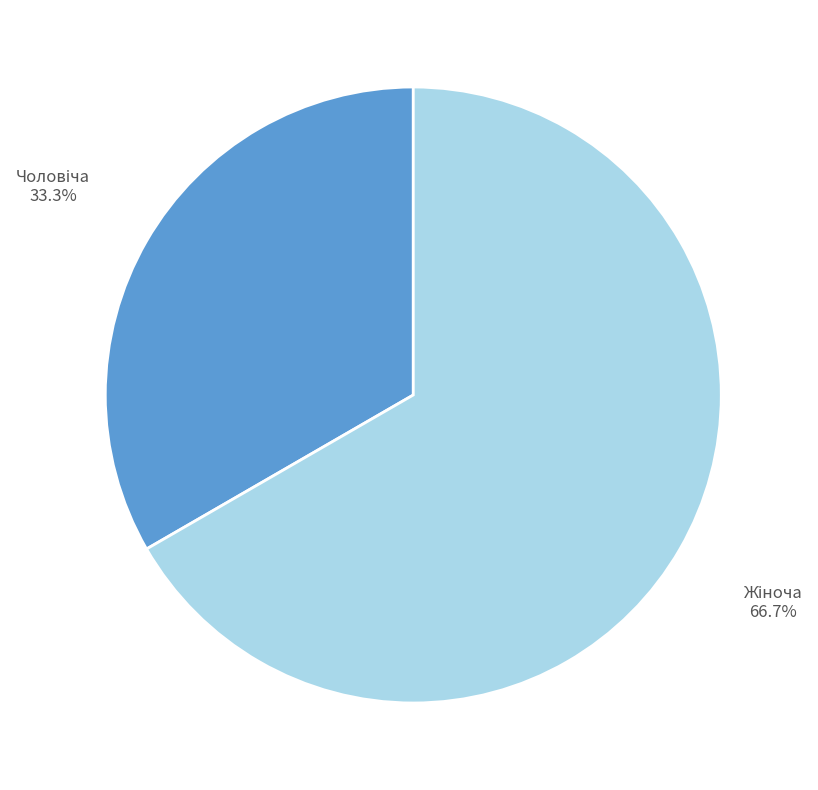

Does any single category account for the majority?

Yes